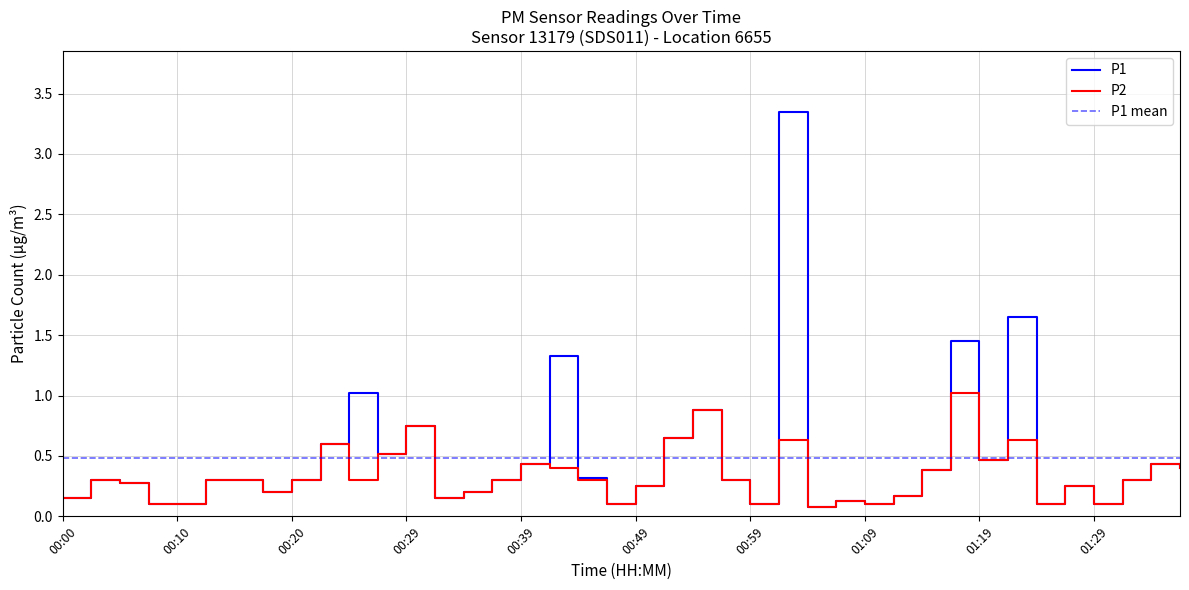

What is the lowest value of the P2 series?

0.1